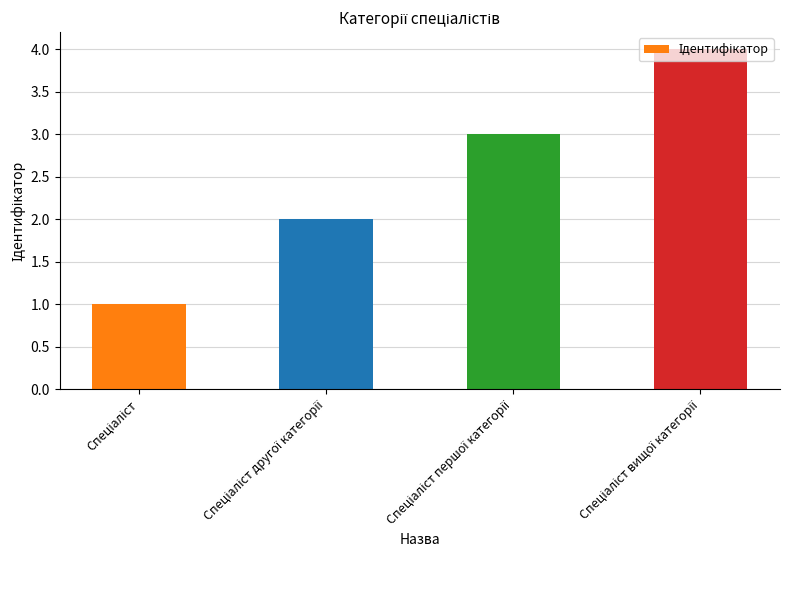

What is the greatest value displayed?

4